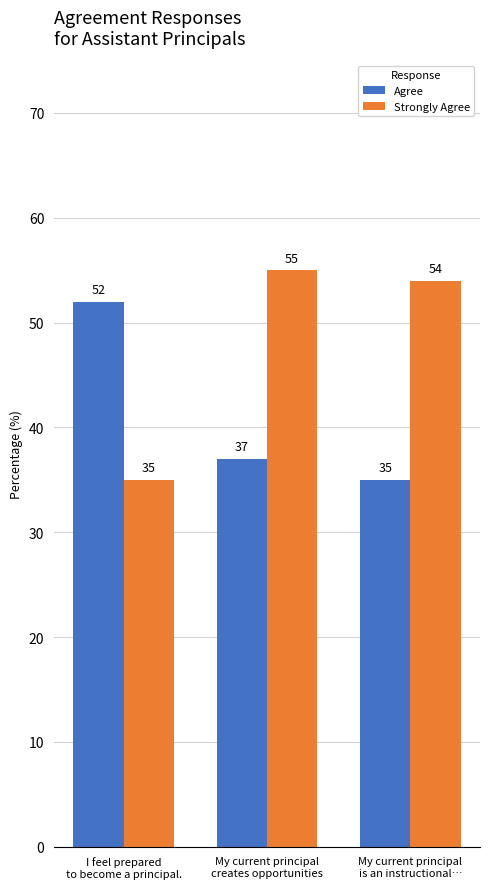

What is the label of the 1st bar from the right?

My current principal
is an instructional…